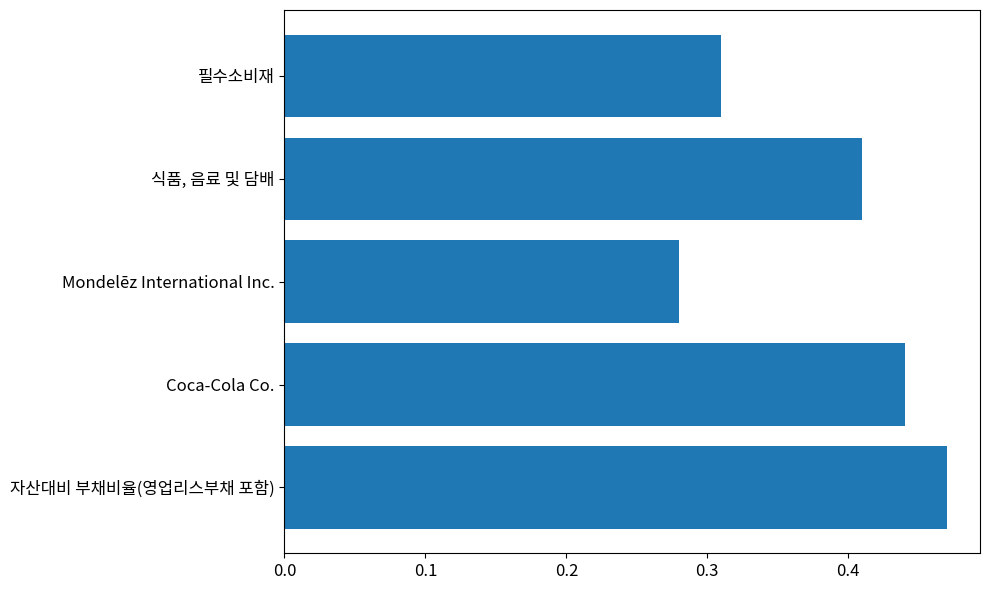

List the labels in order of value, smallest first.

Mondelēz International Inc., 필수소비재, 식품, 음료 및 담배, Coca-Cola Co., 자산대비 부채비율(영업리스부채 포함)